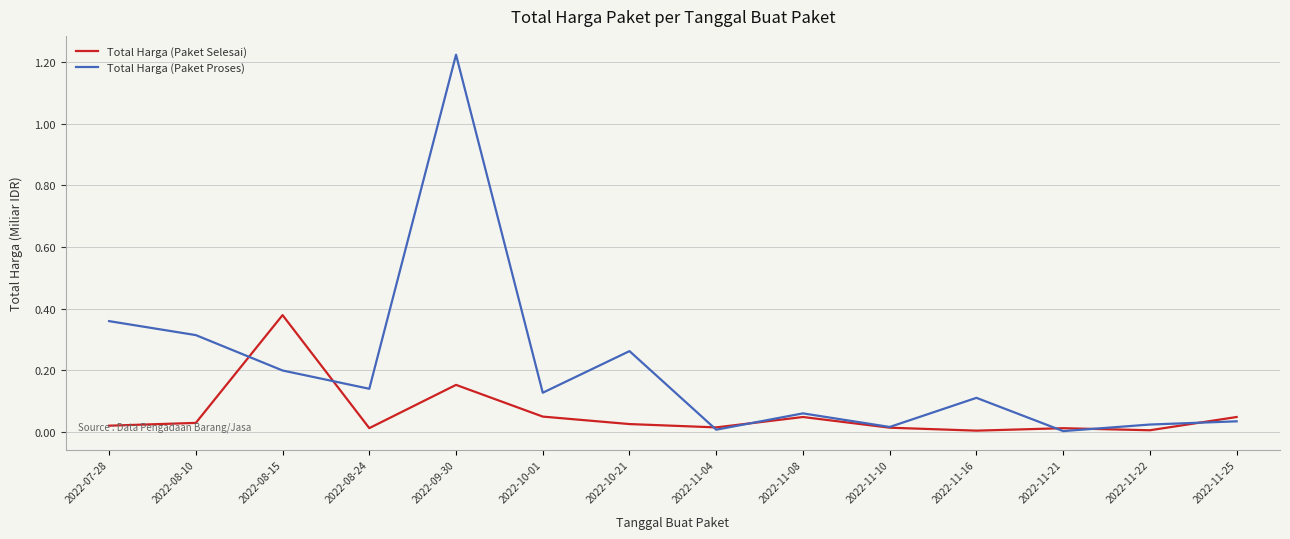

Which series has the largest range (max minus min)?

Total Harga (Paket Proses)